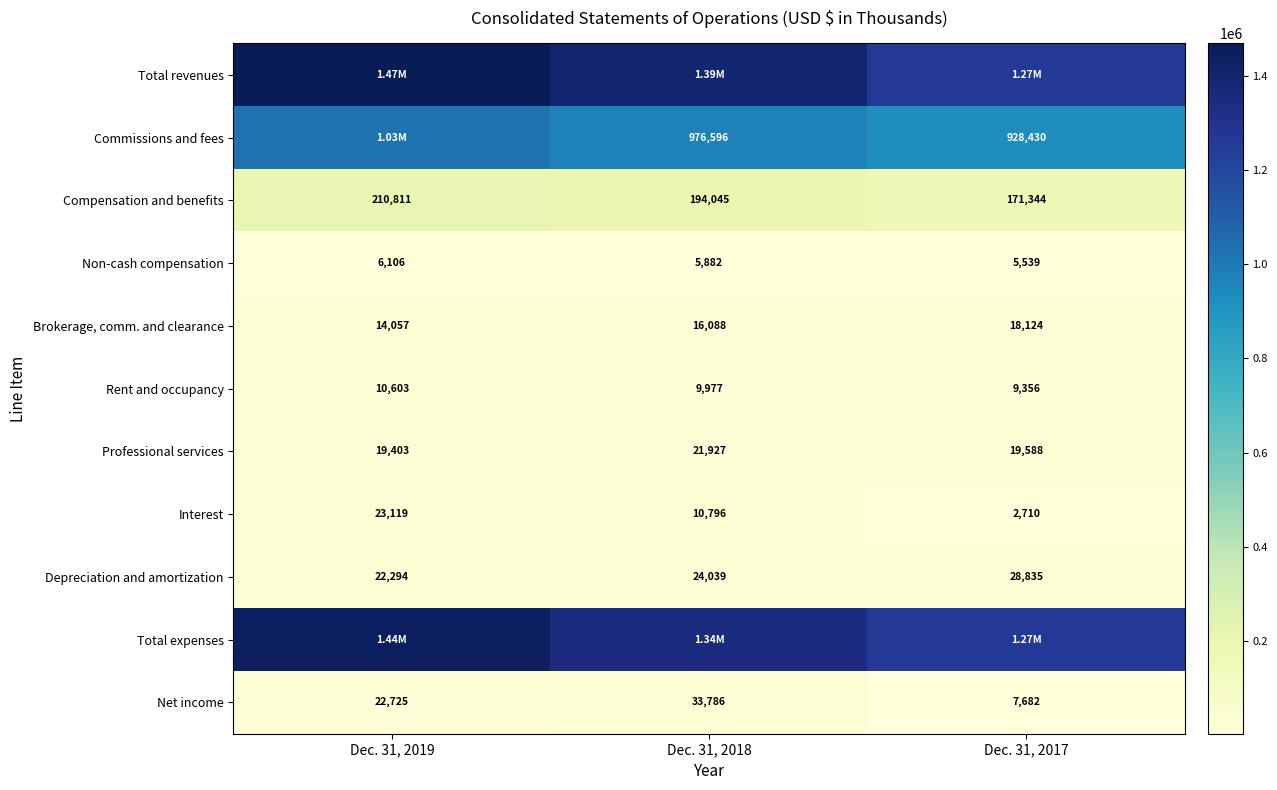

What is the highest value of the Rent and occupancy series?

10603